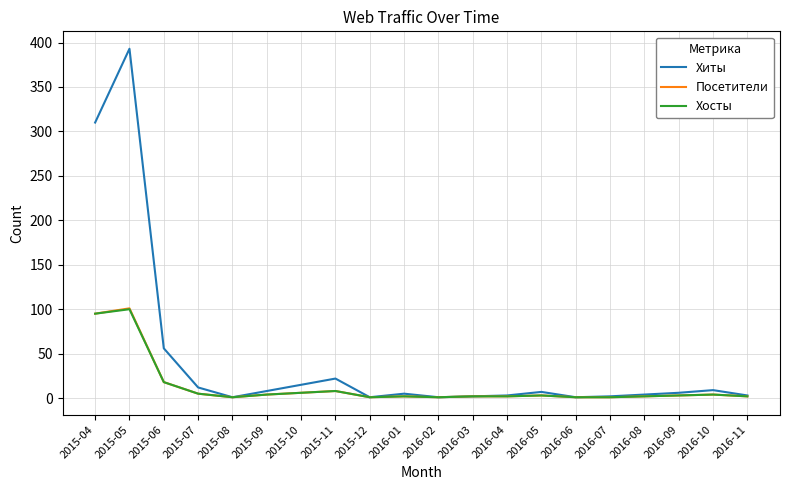

At which category is the sum across all series the highest?

2015-05